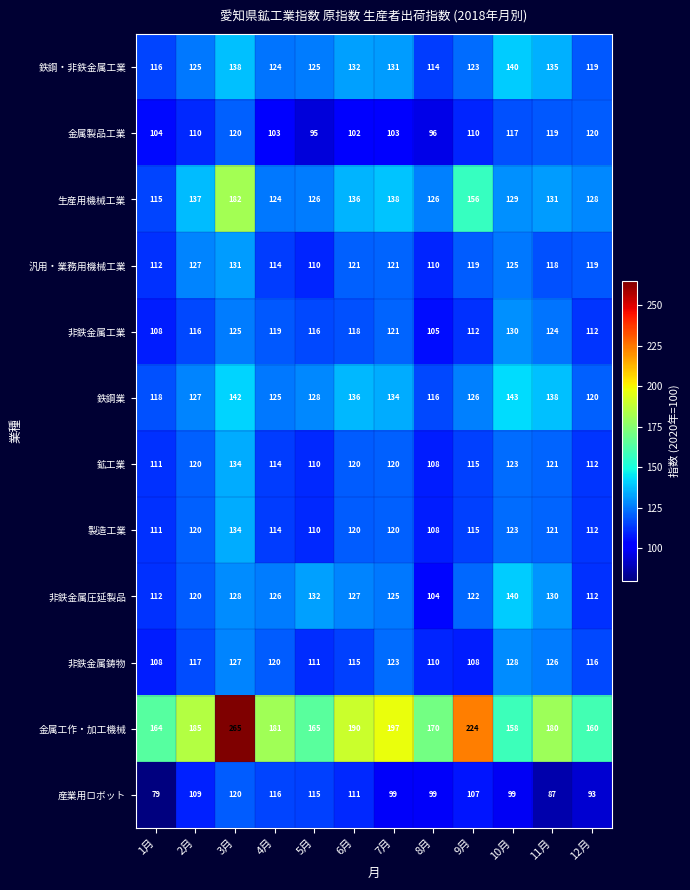

Which label corresponds to the largest value in the chart?

3月